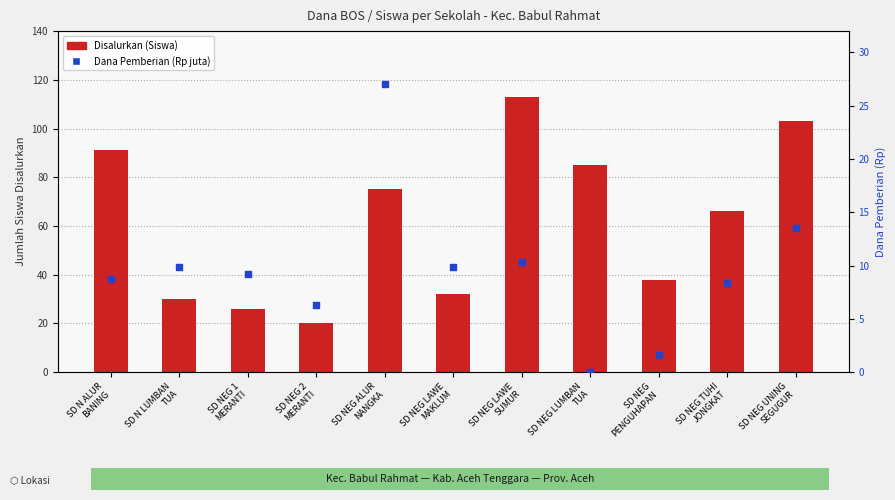

What are all the series names shown in the legend?

Disalurkan (Siswa), Dana Pemberian (Rp juta)